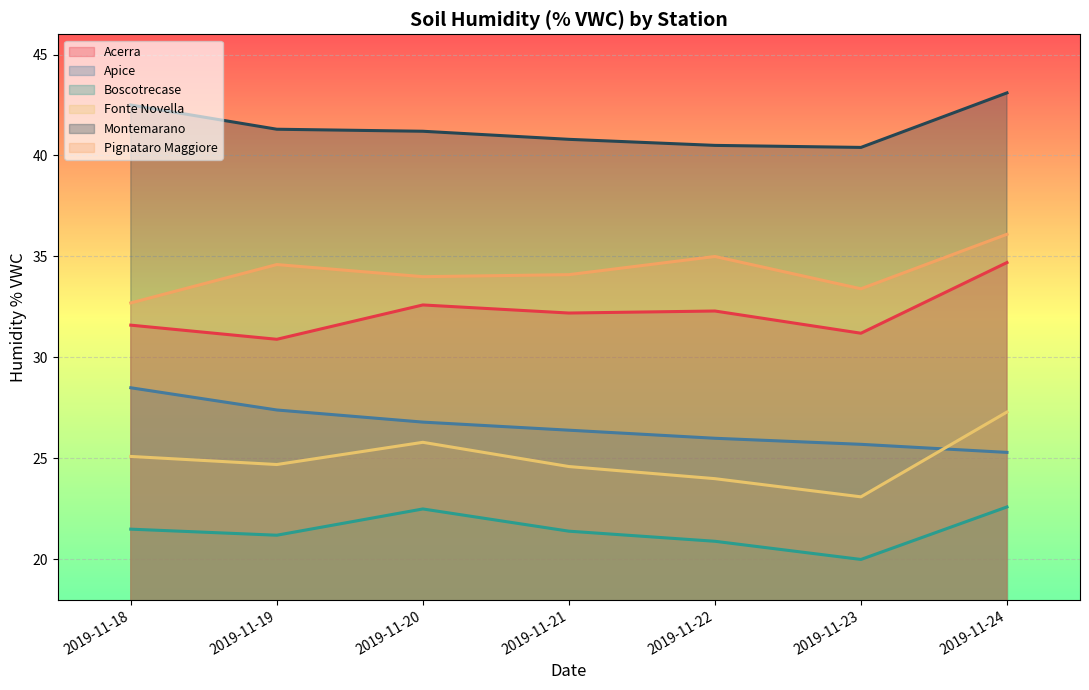

Reading left to right, transcribe all the data shown in this chart.

Acerra: 31.6	30.9	32.6	32.2	32.3	31.2	34.7
Apice: 28.5	27.4	26.8	26.4	26.0	25.7	25.3
Boscotrecase: 21.5	21.2	22.5	21.4	20.9	20.0	22.6
Fonte Novella: 25.1	24.7	25.8	24.6	24.0	23.1	27.3
Montemarano: 42.5	41.3	41.2	40.8	40.5	40.4	43.1
Pignataro Maggiore: 32.7	34.6	34.0	34.1	35.0	33.4	36.1